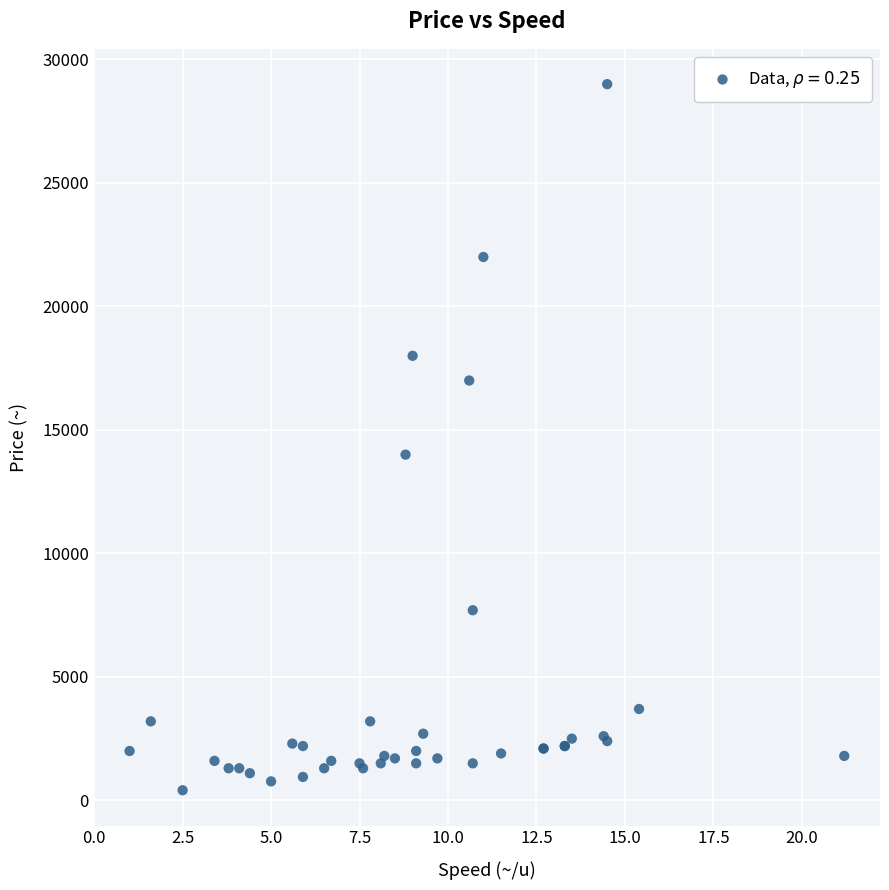

What Y value in the scatter plot is closest to 14705?

14000